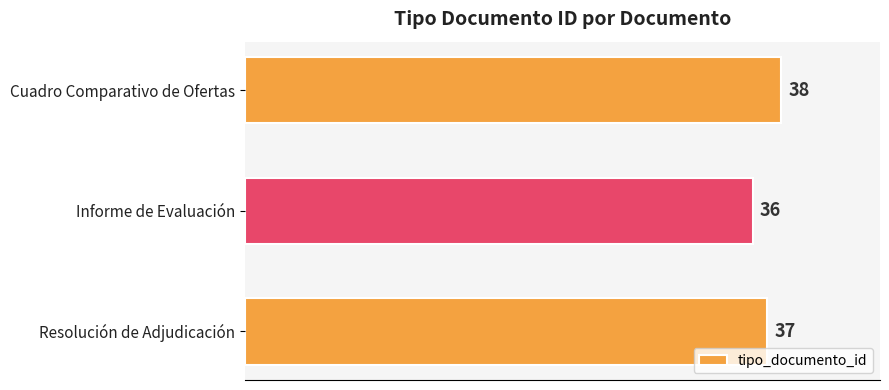

Does the chart contain stacked bars?

No